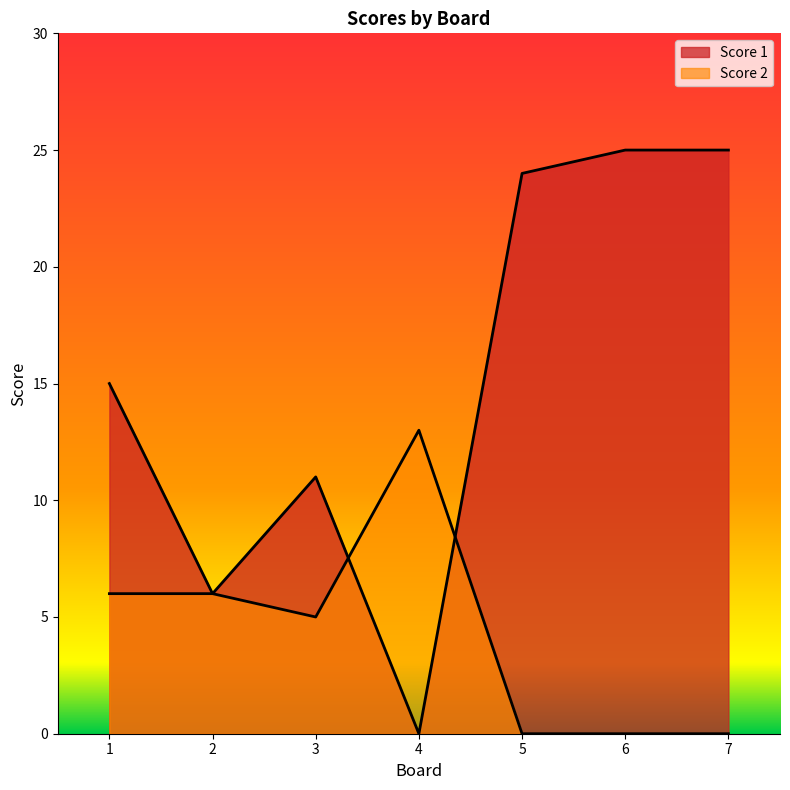

The value of Score 2 at 7 is -4. True or false?

False